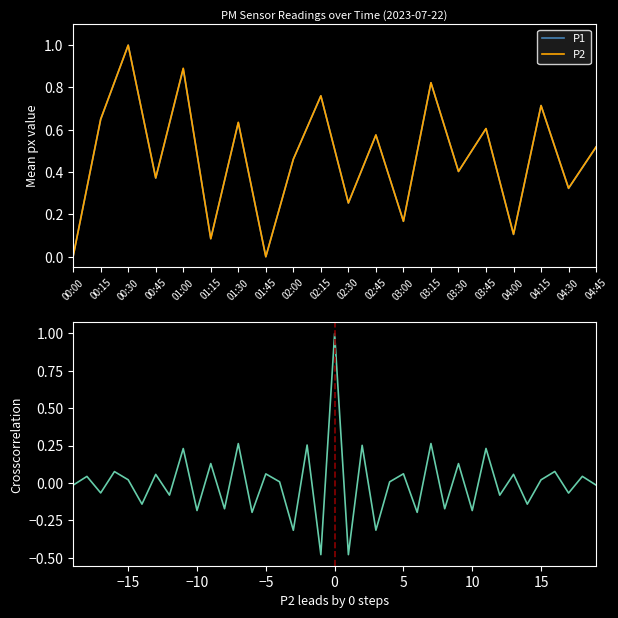

How many interior local peaks does the P2 series have?

8